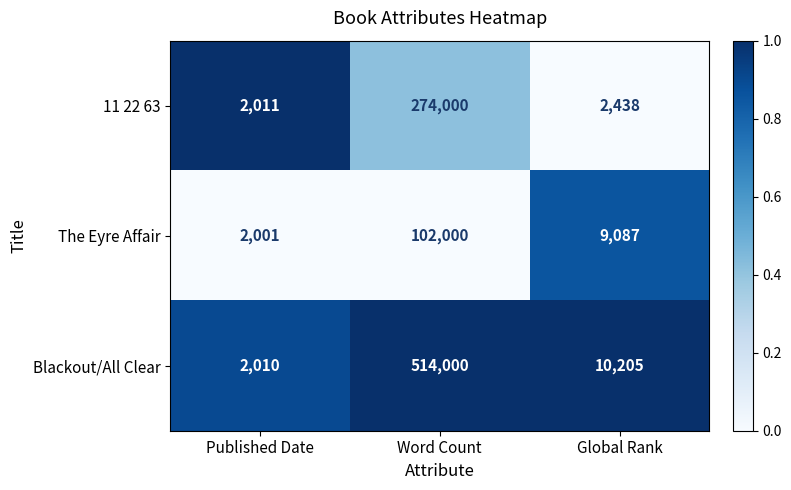

Between Word Count and Global Rank, which series saw the biggest shift?

Blackout/All Clear